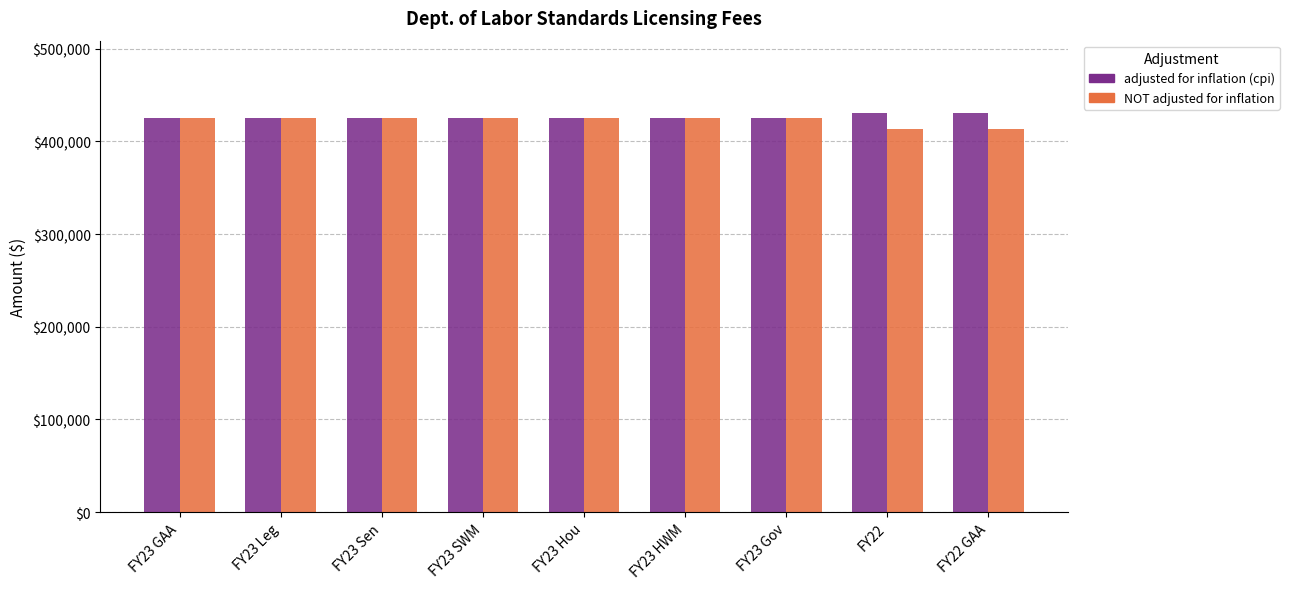

Reading right to left, transcribe all the data shown in this chart.

adjusted for inflation (cpi): 431177	431177	425520	425520	425520	425520	425520	425520	425520
NOT adjusted for inflation: 413297	413297	425520	425520	425520	425520	425520	425520	425520